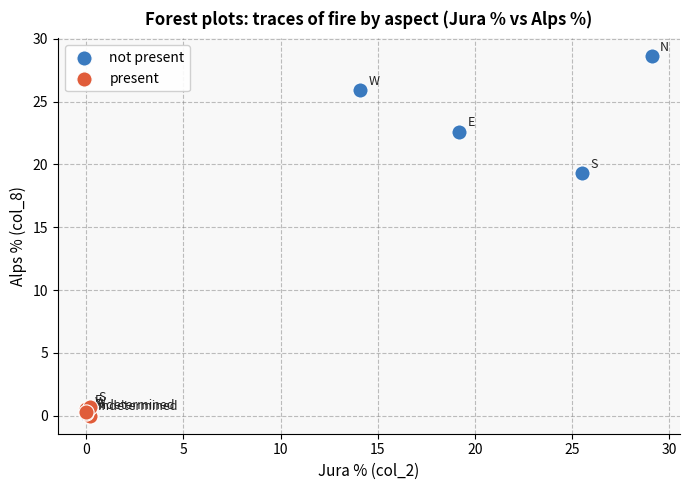

Which series has the widest spread of Y values?

not present